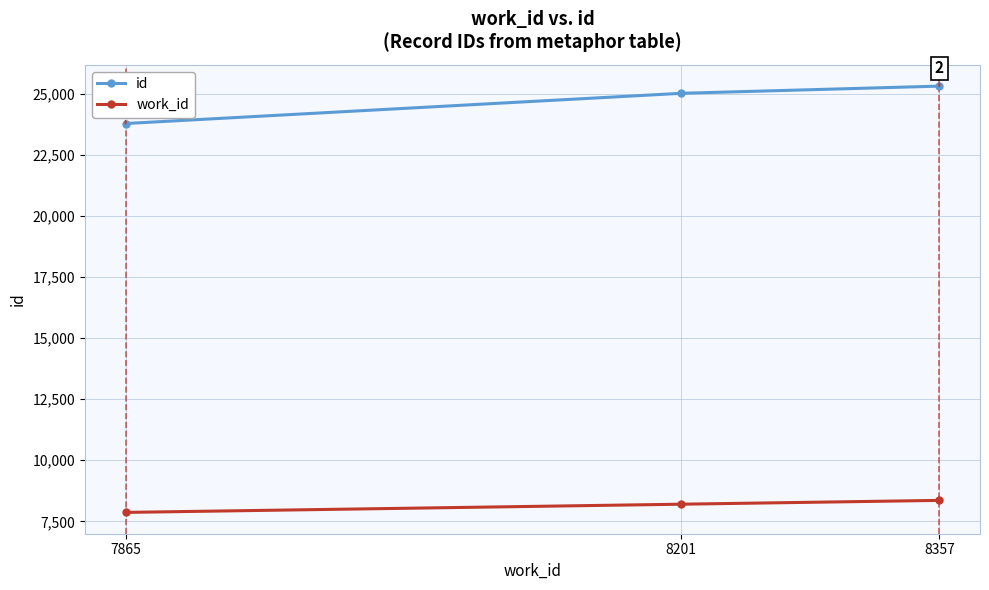

Between 8201 and 8357, which series saw the biggest shift?

id